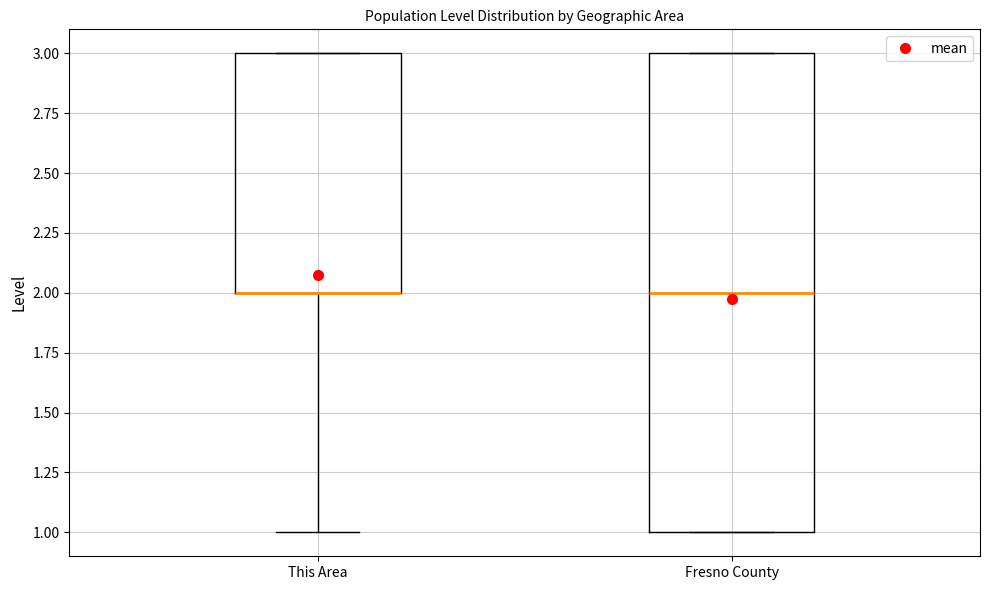

Reading left to right, transcribe this box plot: for each box, give where its median line is, the range the box spans, and where its two whiskers end, as read against the y-axis. The values are not printed on the chart, so give them approximately, as read against the axis.

This Area: median 2 (drawn on the box's lower edge), box 2 to 3, whiskers 1 to 3
Fresno County: median 2, box 1 to 3, whiskers 1 to 3